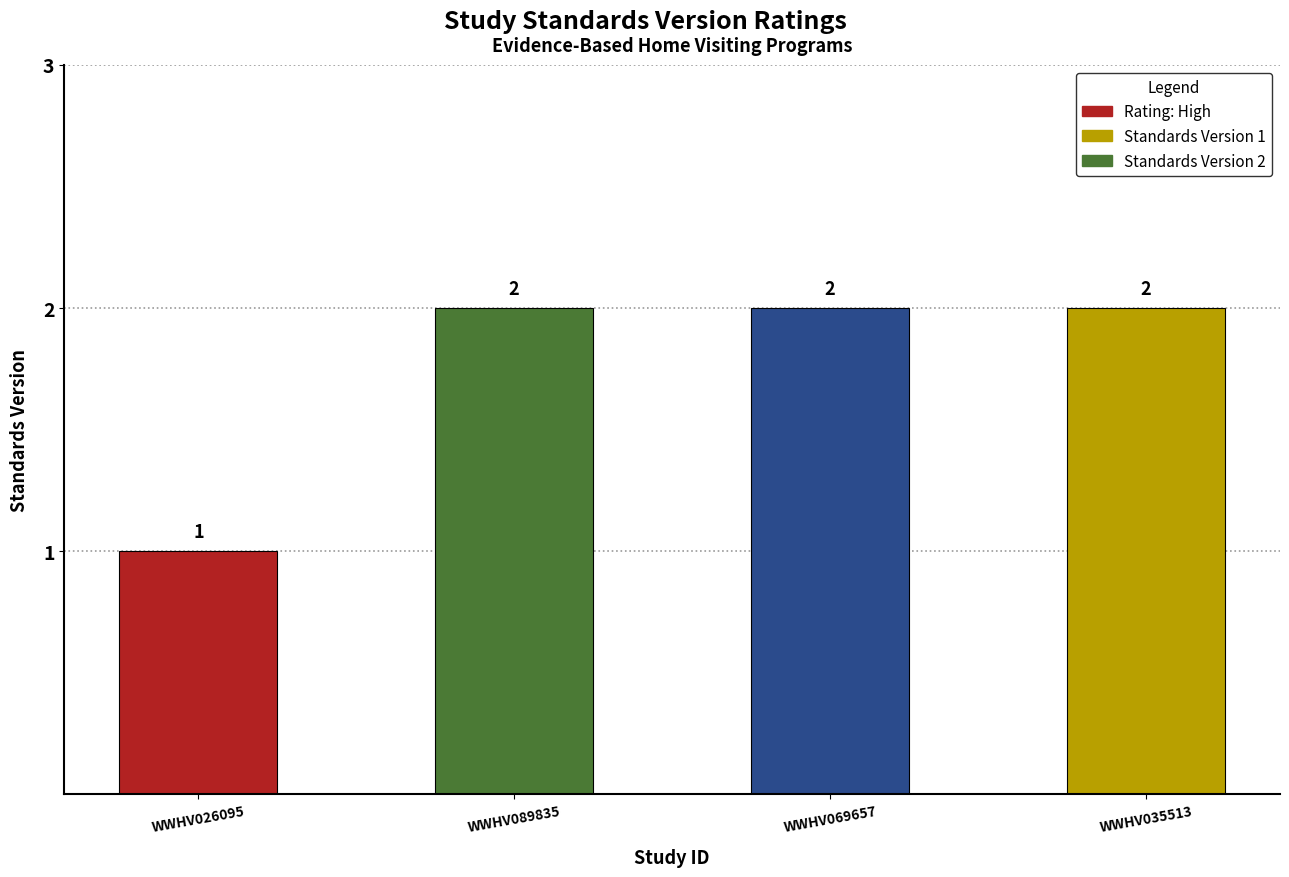

How many bars are there in total?

4